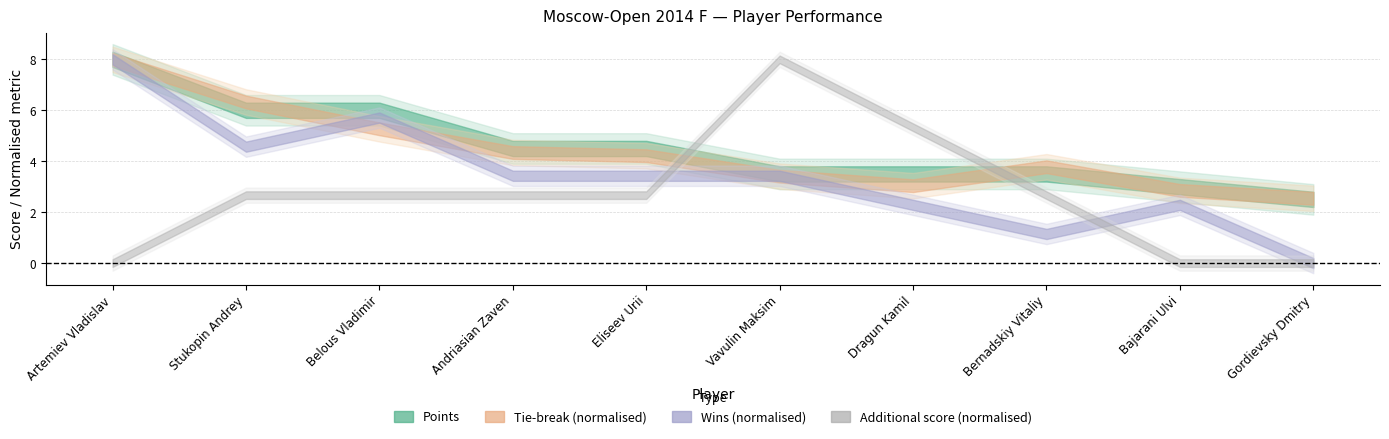

What is the label of the 4th point from the right?

Dragun Kamil